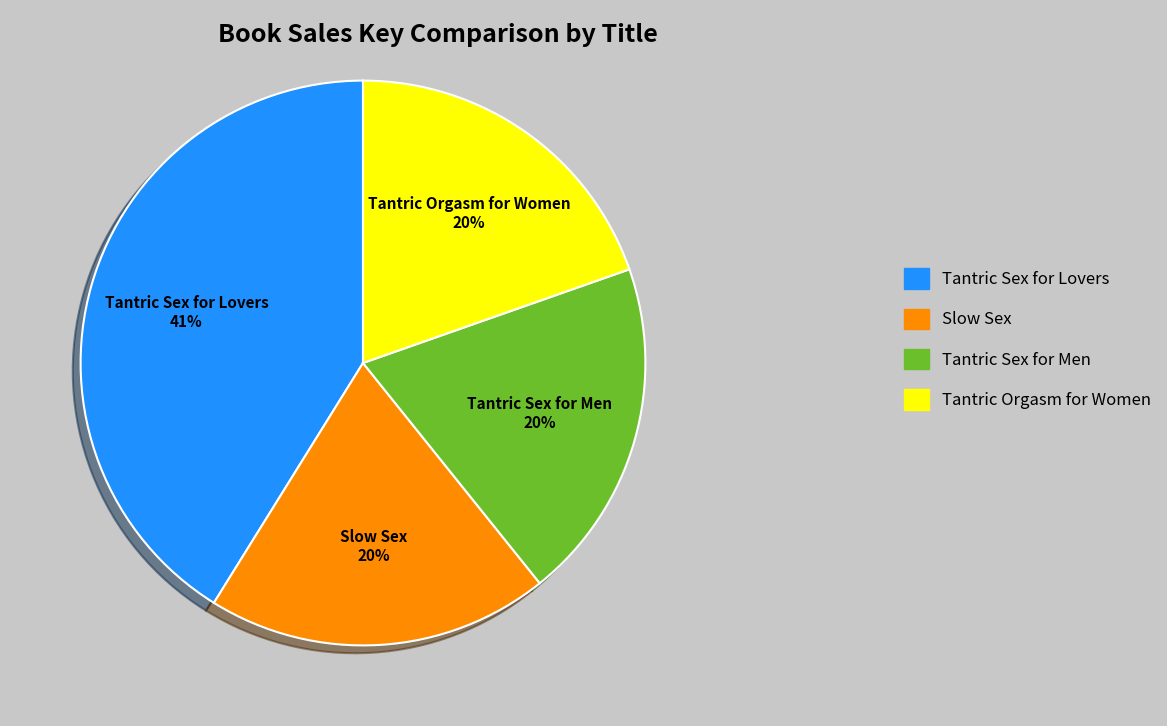

To the nearest percent, what portion does Tantric Orgasm for Women represent?

20%